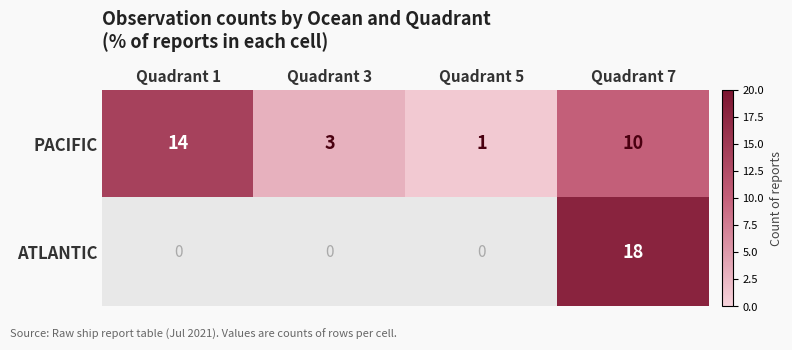

How many data points does each series have?

4